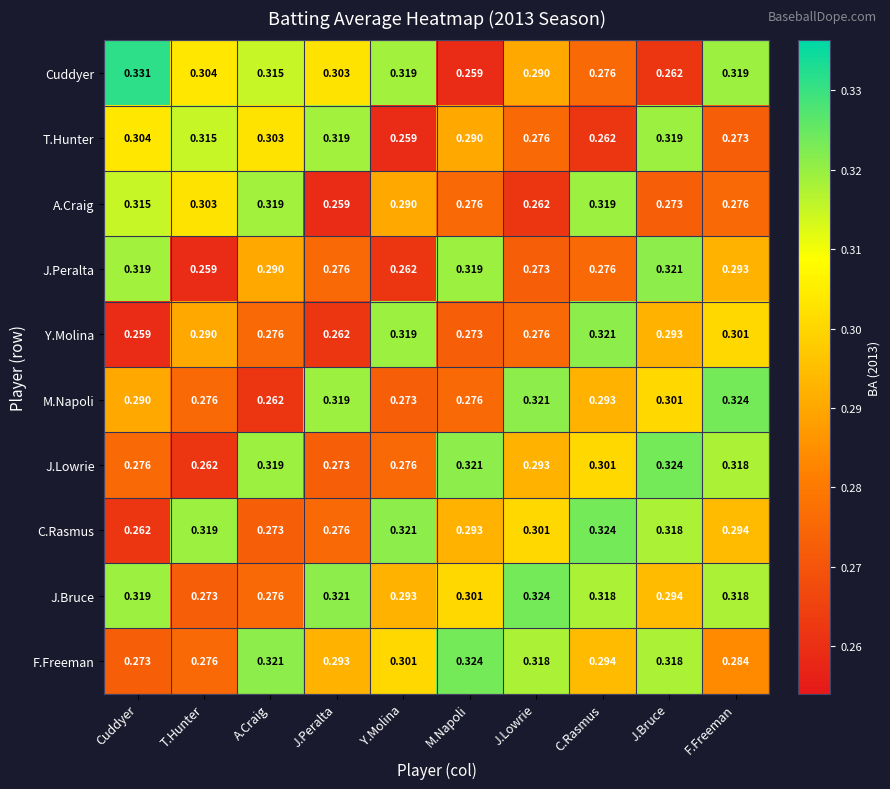

At which label does F.Freeman reach its minimum?

Cuddyer